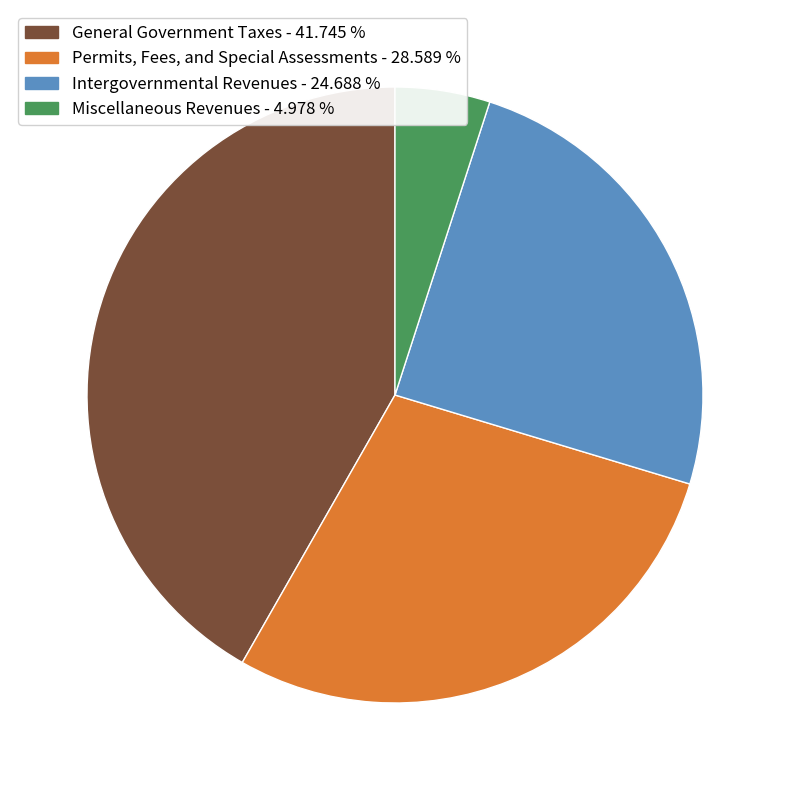

Is there a majority slice in this chart?

No